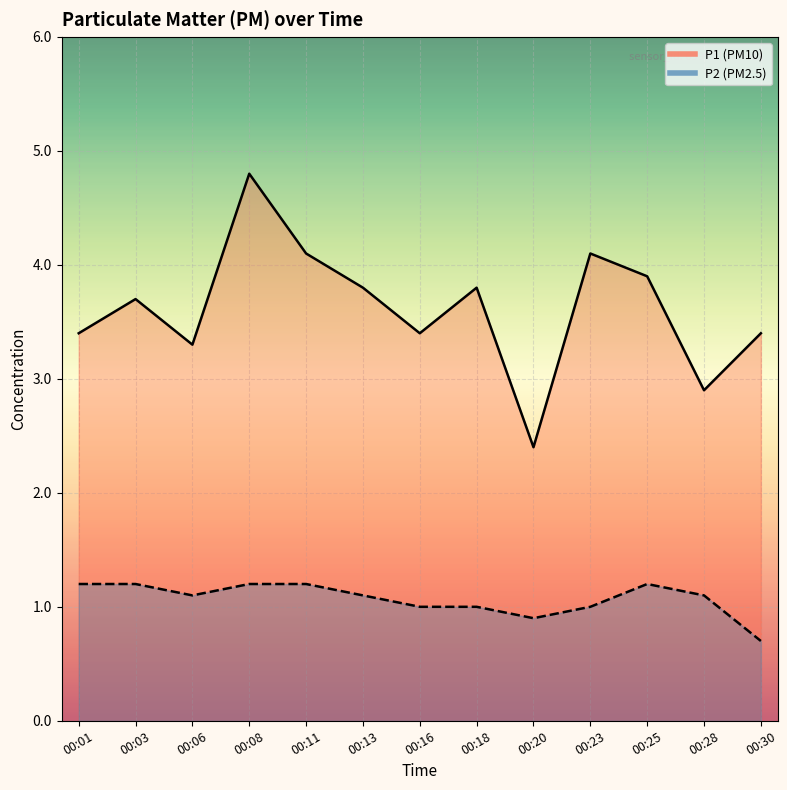

What is the difference between the maximum and minimum values in the P1 series?

2.4